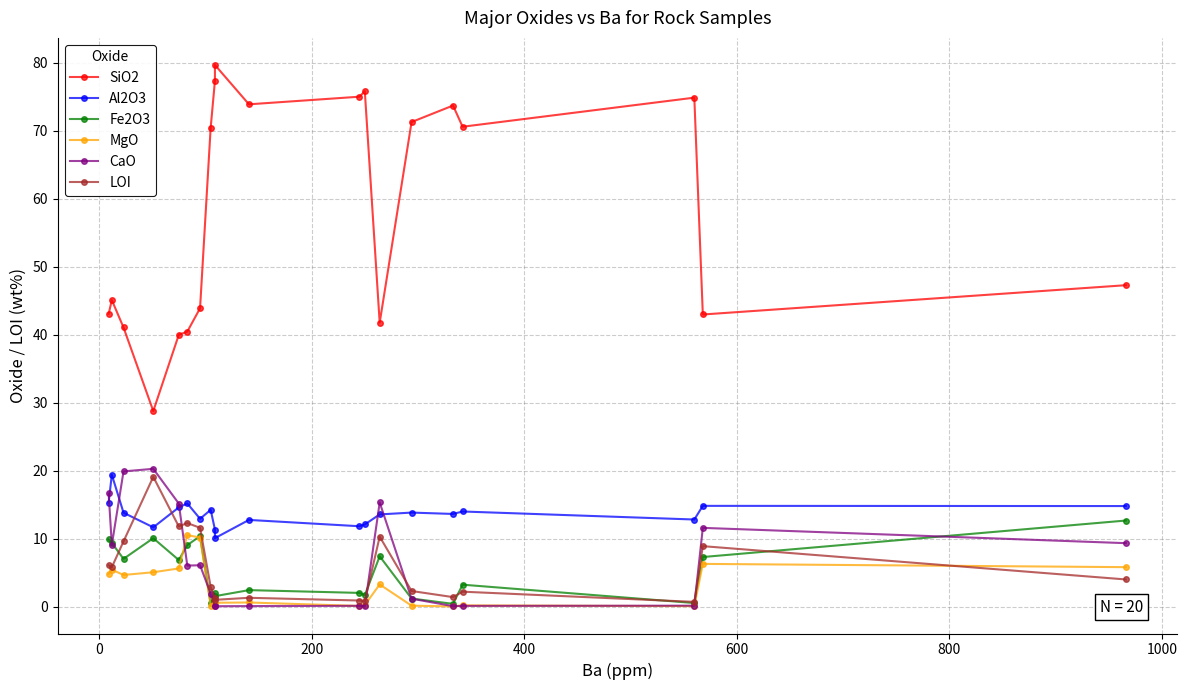

Which series has the largest range (max minus min)?

SiO2